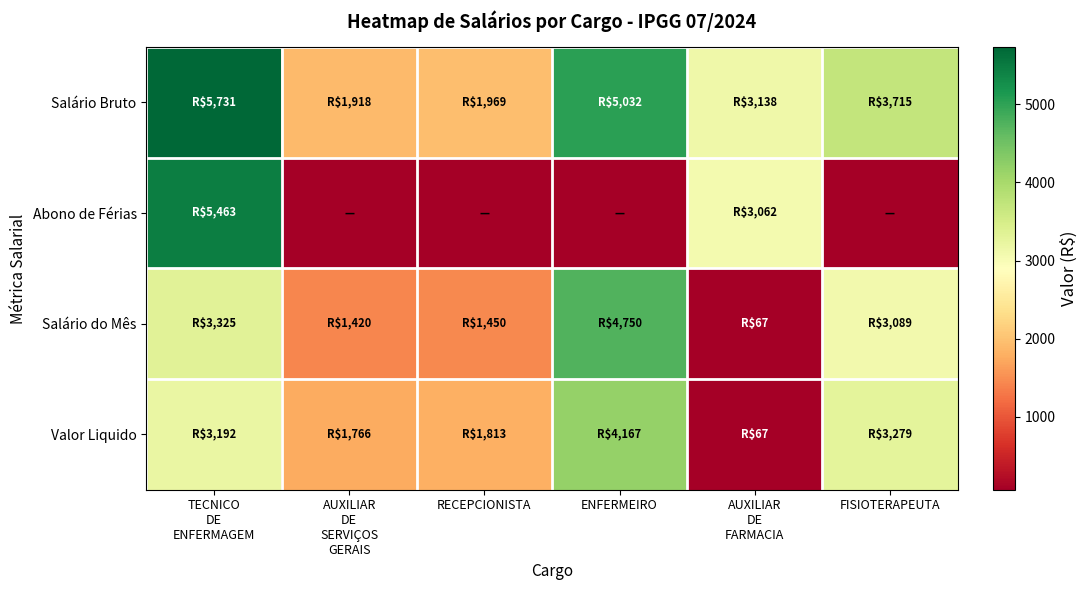

Reading left to right, extract all data points from this chart.

Salário Bruto: TECNICO
DE
ENFERMAGEM=5731.4	AUXILIAR
DE
SERVIÇOS
GERAIS=1917.7	RECEPCIONISTA=1969.2	ENFERMEIRO=5032.4	AUXILIAR
DE
FARMACIA=3138.2	FISIOTERAPEUTA=3715.0
Abono de Férias: TECNICO
DE
ENFERMAGEM=5463.2	AUXILIAR
DE
SERVIÇOS
GERAIS=0.0	RECEPCIONISTA=0.0	ENFERMEIRO=0.0	AUXILIAR
DE
FARMACIA=3061.8	FISIOTERAPEUTA=0.0
Salário do Mês: TECNICO
DE
ENFERMAGEM=3325.0	AUXILIAR
DE
SERVIÇOS
GERAIS=1420.0	RECEPCIONISTA=1450.0	ENFERMEIRO=4750.0	AUXILIAR
DE
FARMACIA=67.1	FISIOTERAPEUTA=3089.4
Valor Liquido: TECNICO
DE
ENFERMAGEM=3191.8	AUXILIAR
DE
SERVIÇOS
GERAIS=1766.3	RECEPCIONISTA=1813.1	ENFERMEIRO=4166.6	AUXILIAR
DE
FARMACIA=67.3	FISIOTERAPEUTA=3279.3